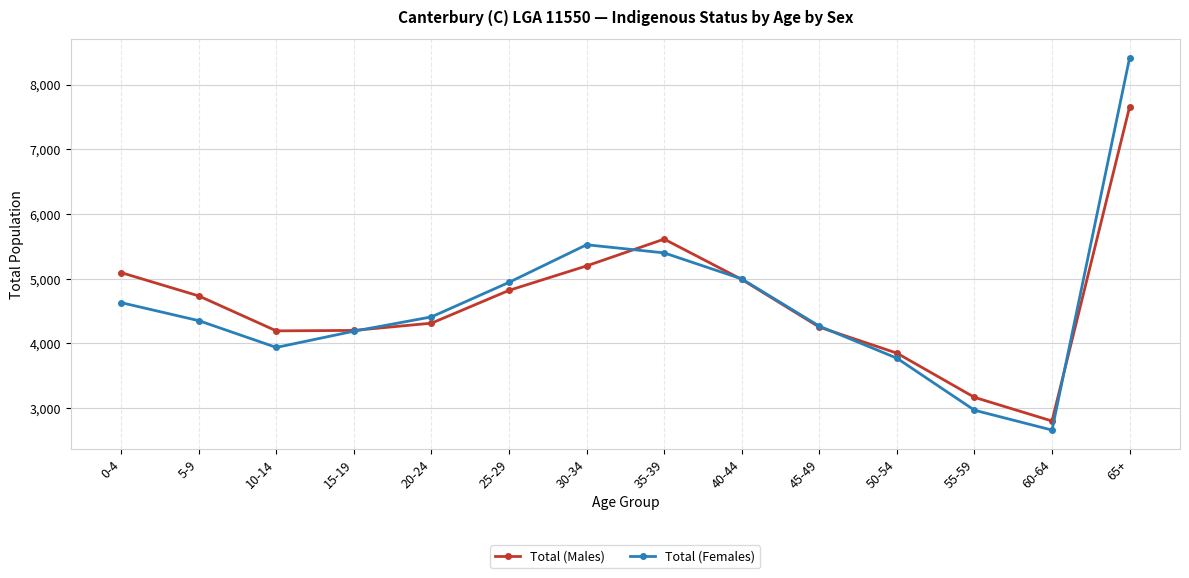

What is the label of the 11th point from the left?

50-54